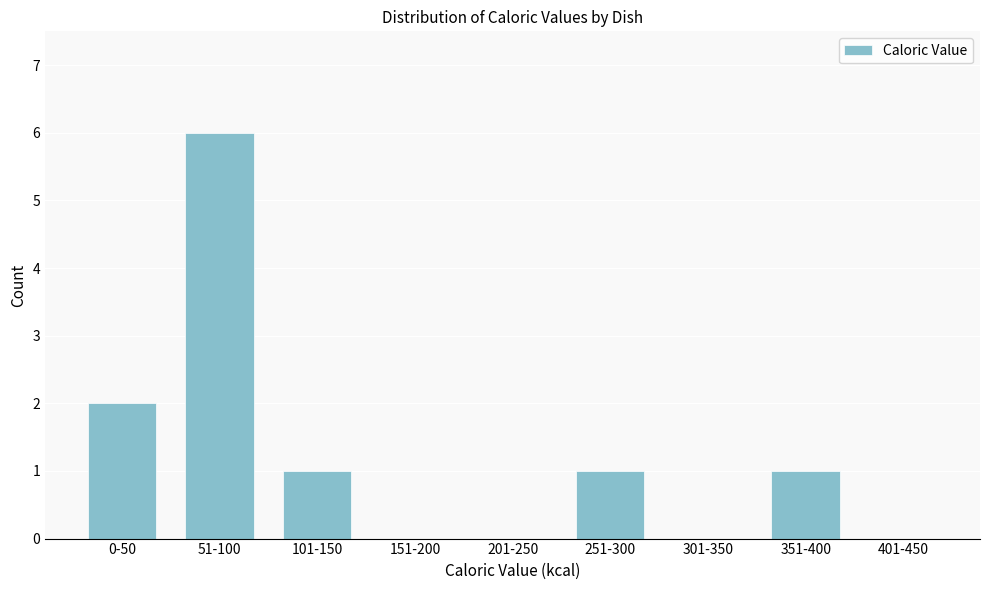

What is the greatest value displayed?

6